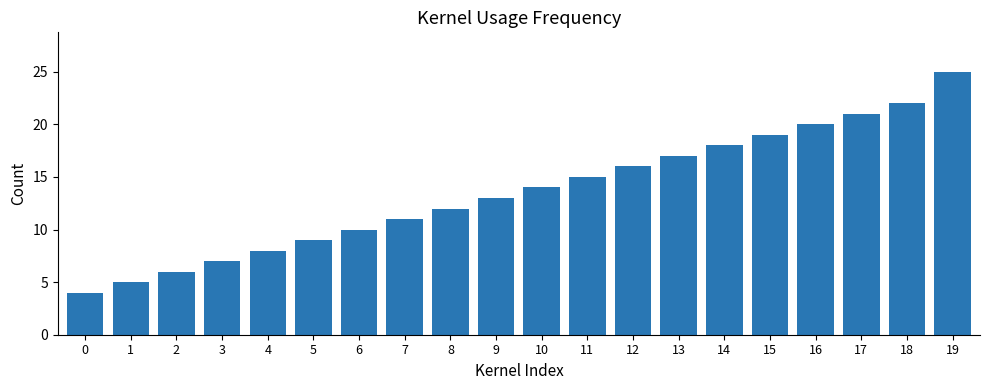

Is it true that the value at 18 is 37?

False